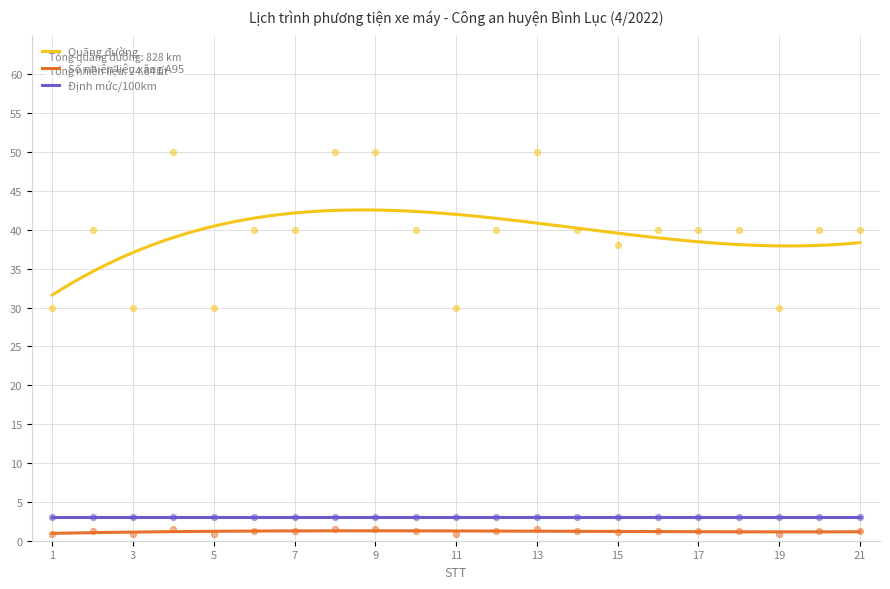

Is the value of Số nhiên liệu xăng A95 at 2 greater than the value of Quãng đường at 15?

Yes